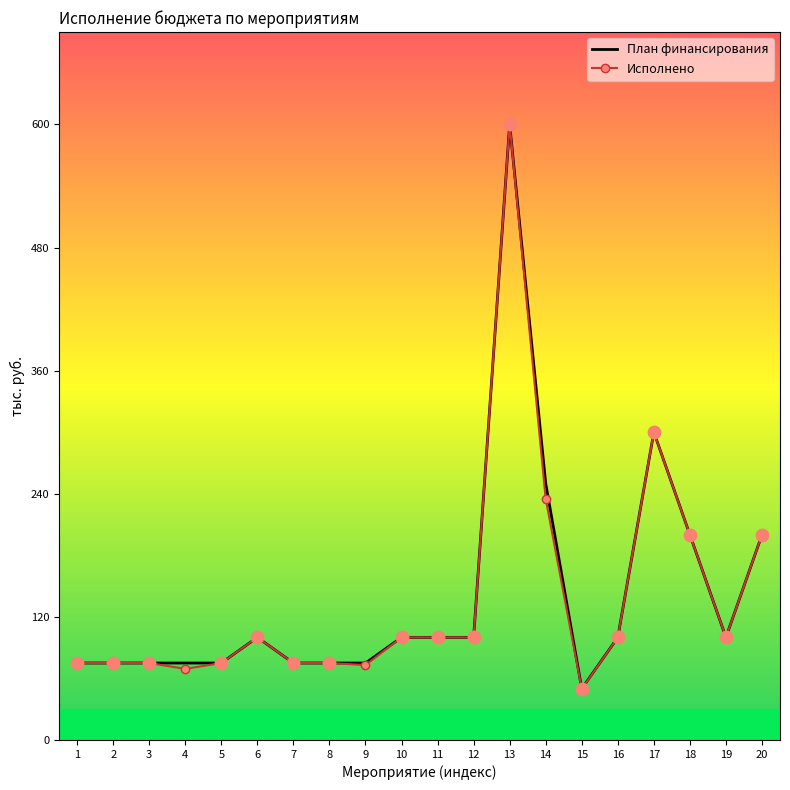

Between 15 and 19, which series saw the biggest shift?

Исполнено